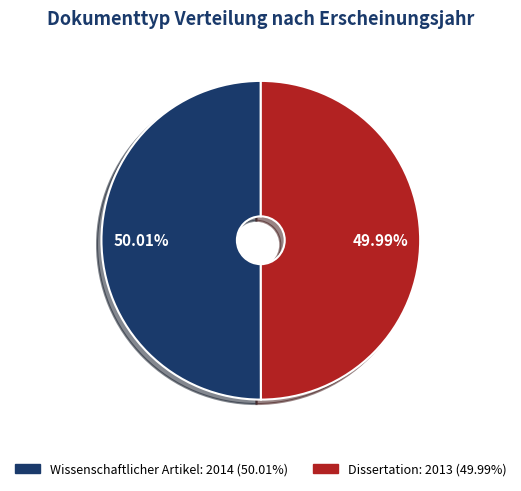

Count the number of slices in the pie.

2